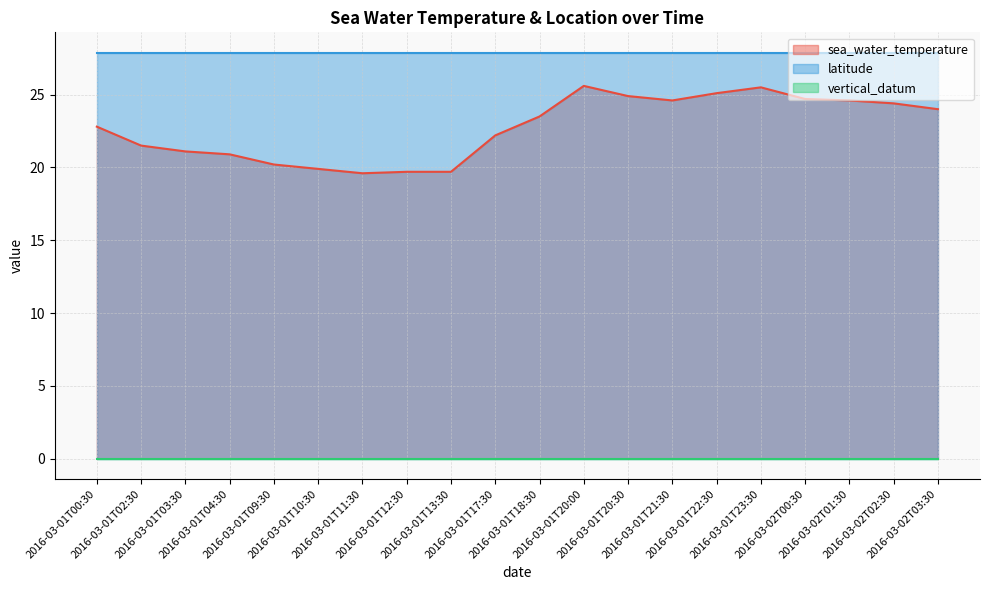

Does the chart display data point markers on the line(s)?

No